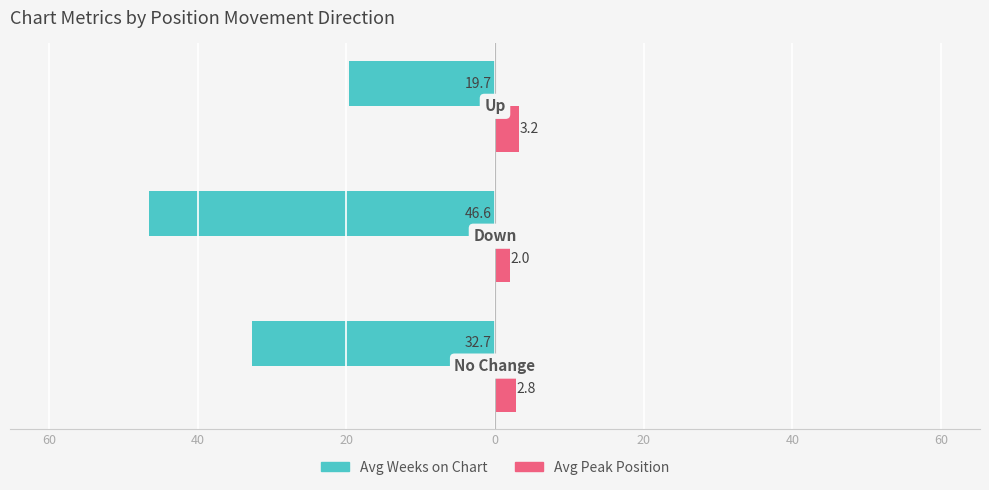

What is the sum of all Avg Weeks on Chart values?

-99.0